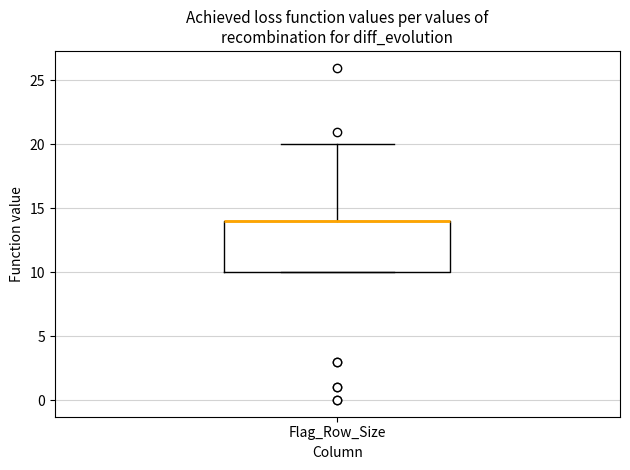

Transcribe this box plot: give where the median line is, the range the box spans, and where the two whiskers end, as read against the y-axis. The values are not printed on the chart, so give them approximately, as read against the axis.

median 14 (drawn on the box's upper edge), box 10 to 14, whiskers 10 to 20